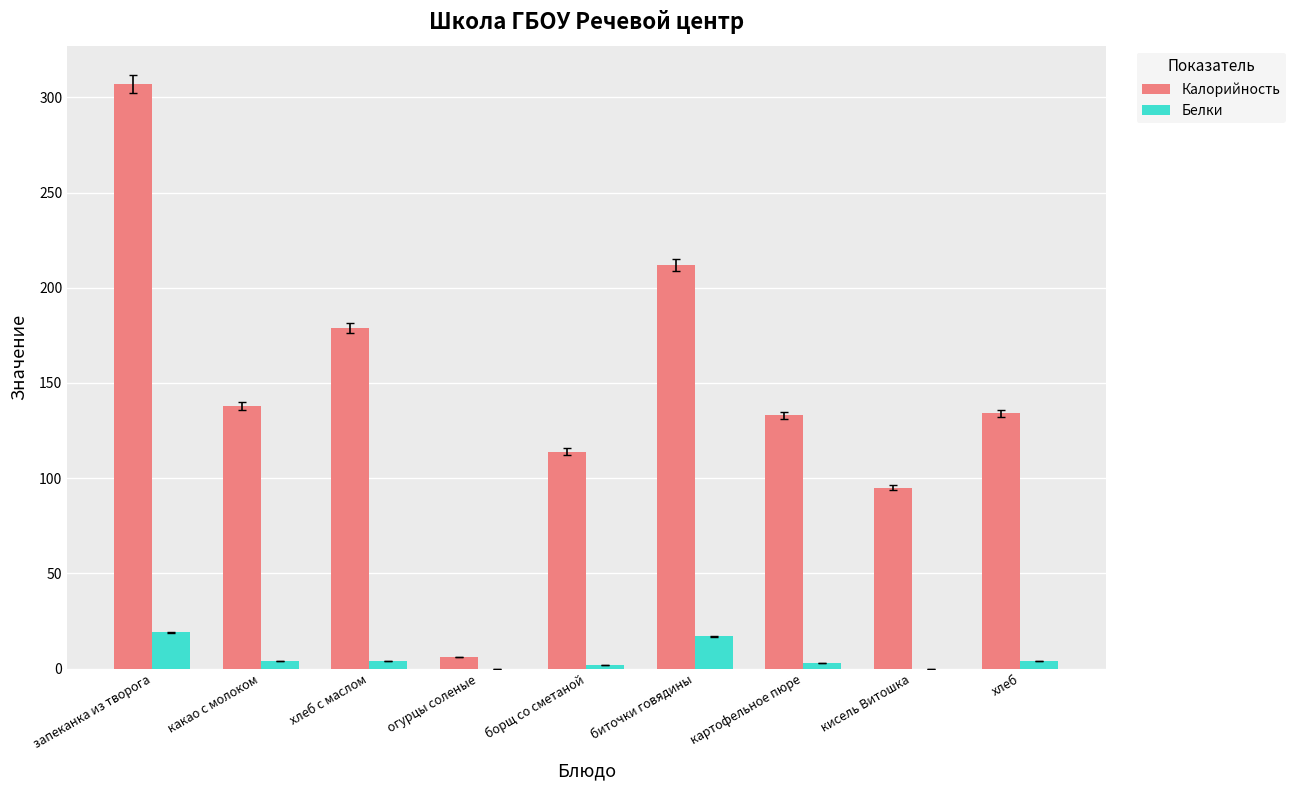

At which category is the sum across all series the highest?

запеканка из творога